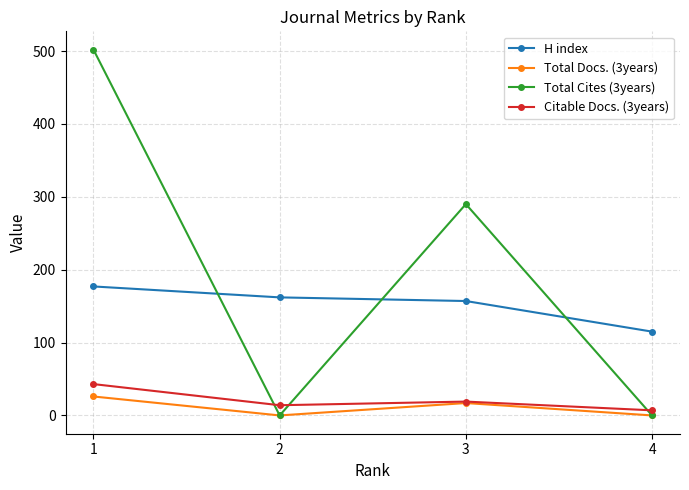

What is the average value of the H index series?

153